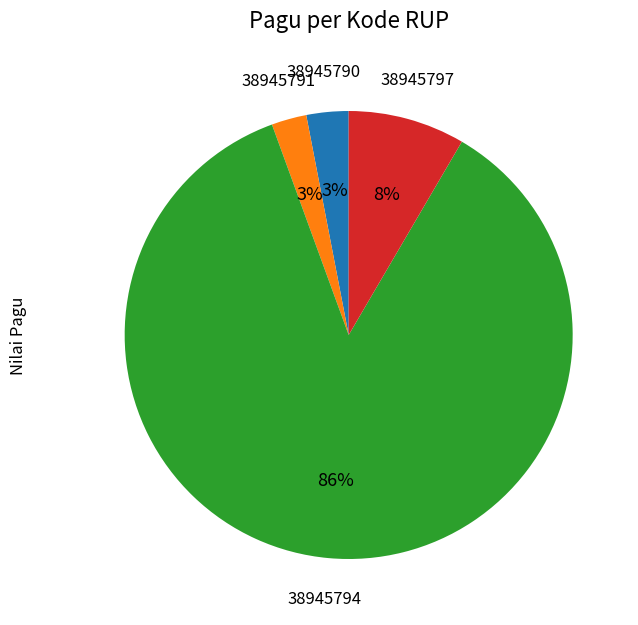

Is there a majority slice in this chart?

Yes